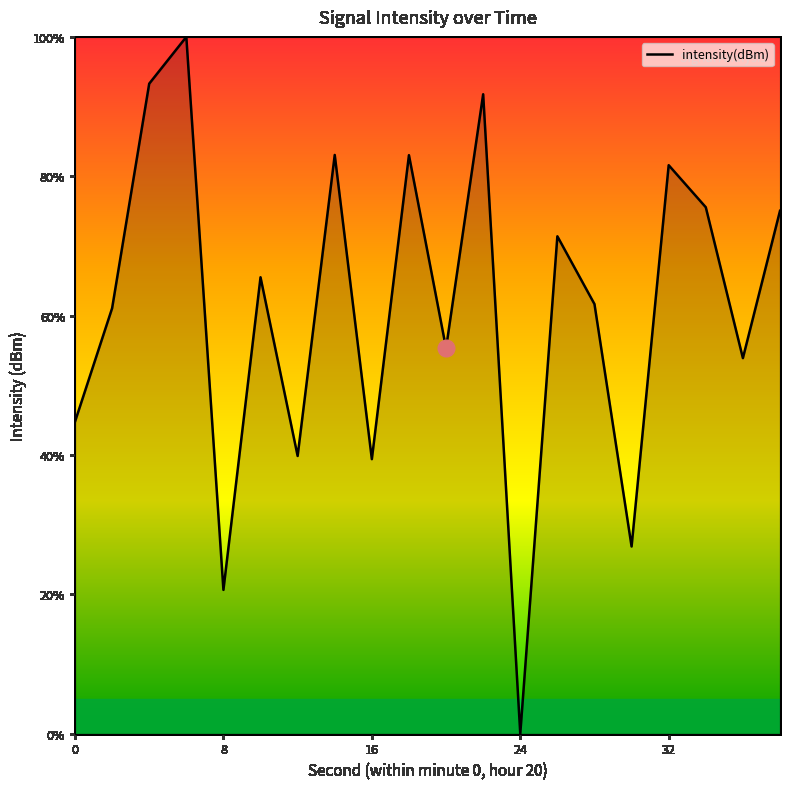

How many values are below 65?

10